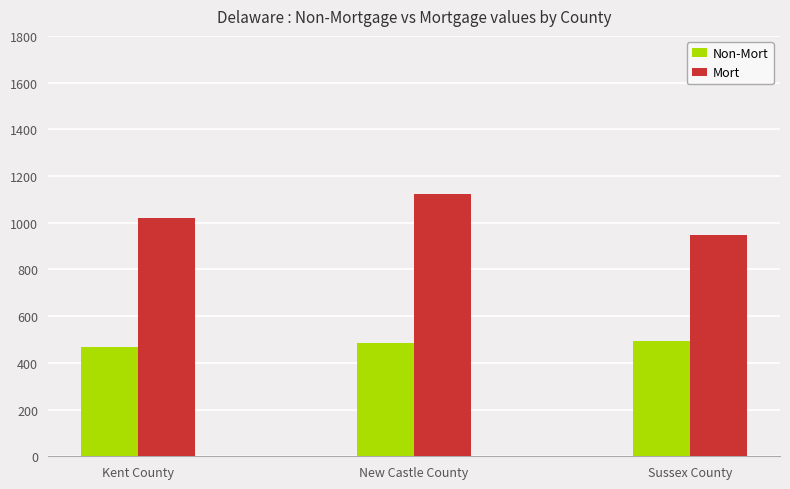

At New Castle County, list the series in order from largest to smallest.

Mort, Non-Mort